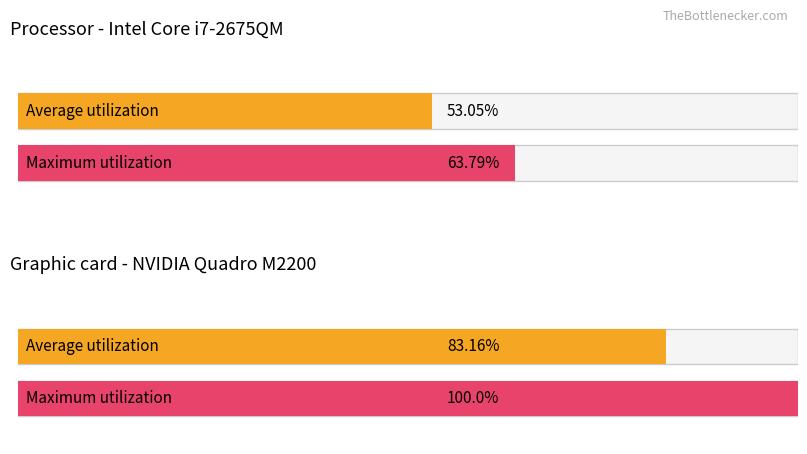

What is the minimum value shown in the chart?

53.0